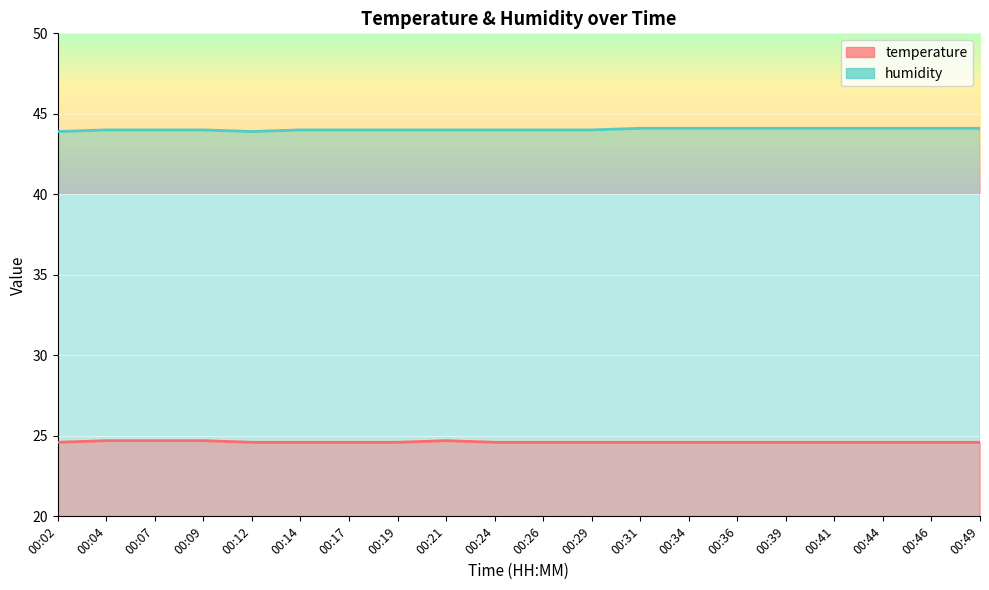

How many humidity values are between 44 and 45?

18